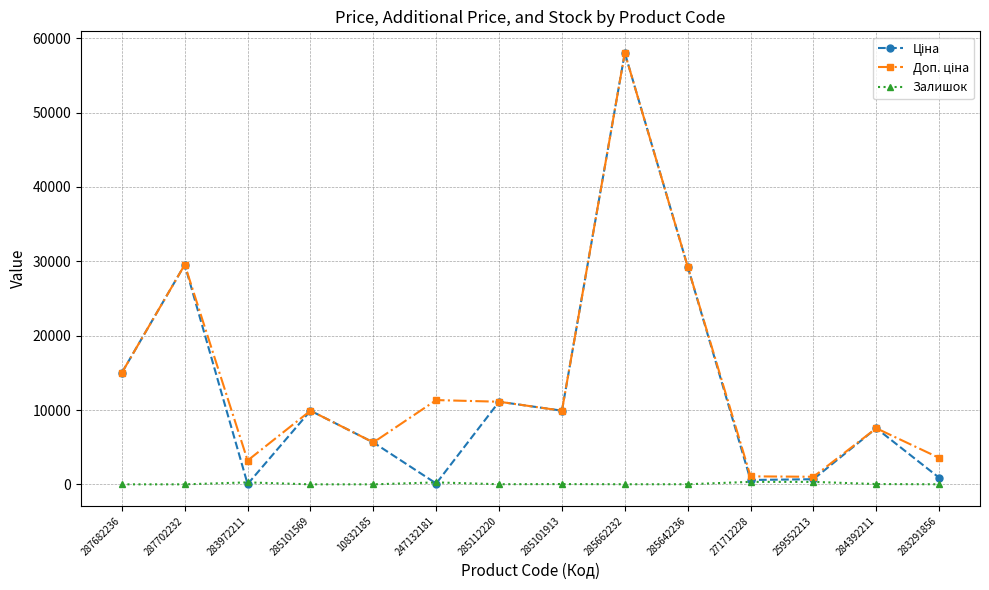

What is the maximum value shown in the chart?

58037.0